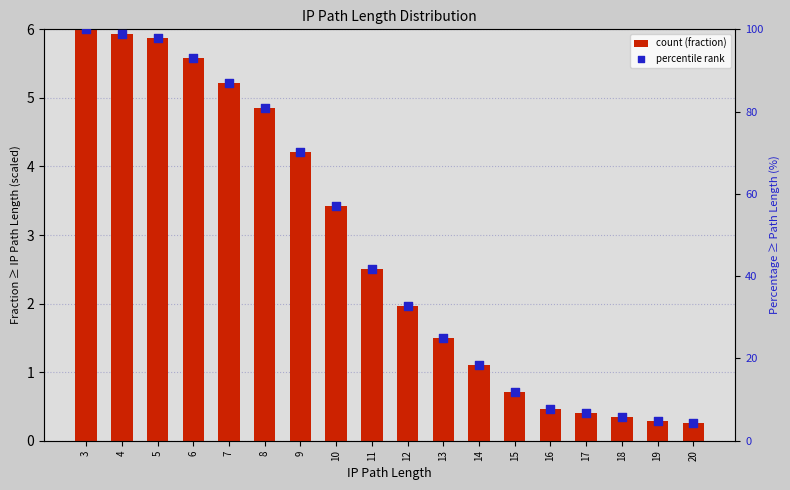

At how many categories does at least one series exceed 32?

10